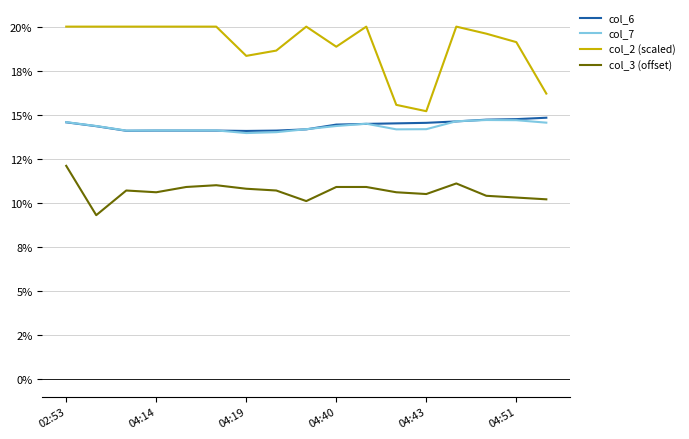

Does the chart display data point markers on the line(s)?

No